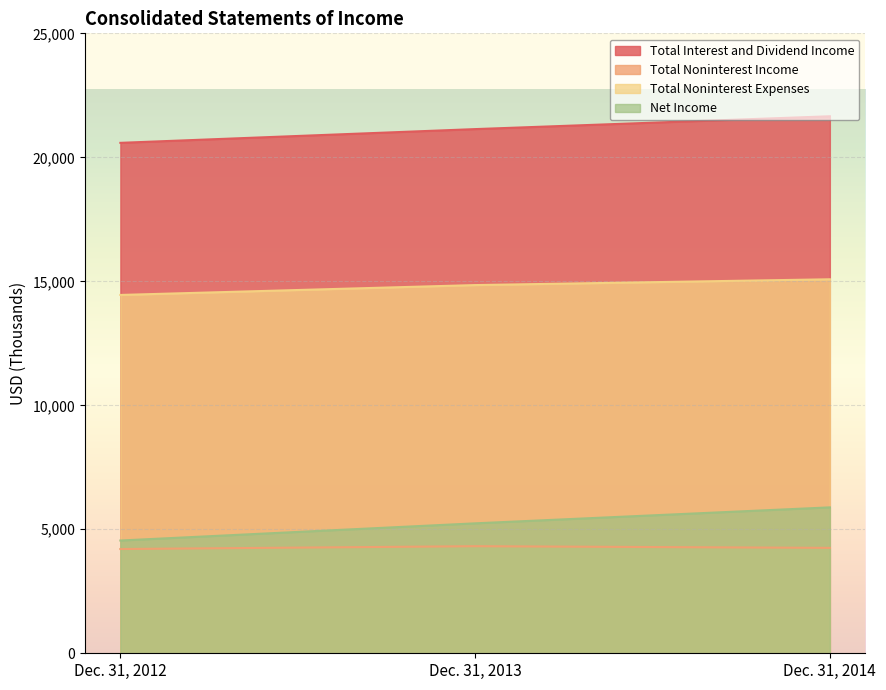

What is the maximum value for Total Interest and Dividend Income?

21656